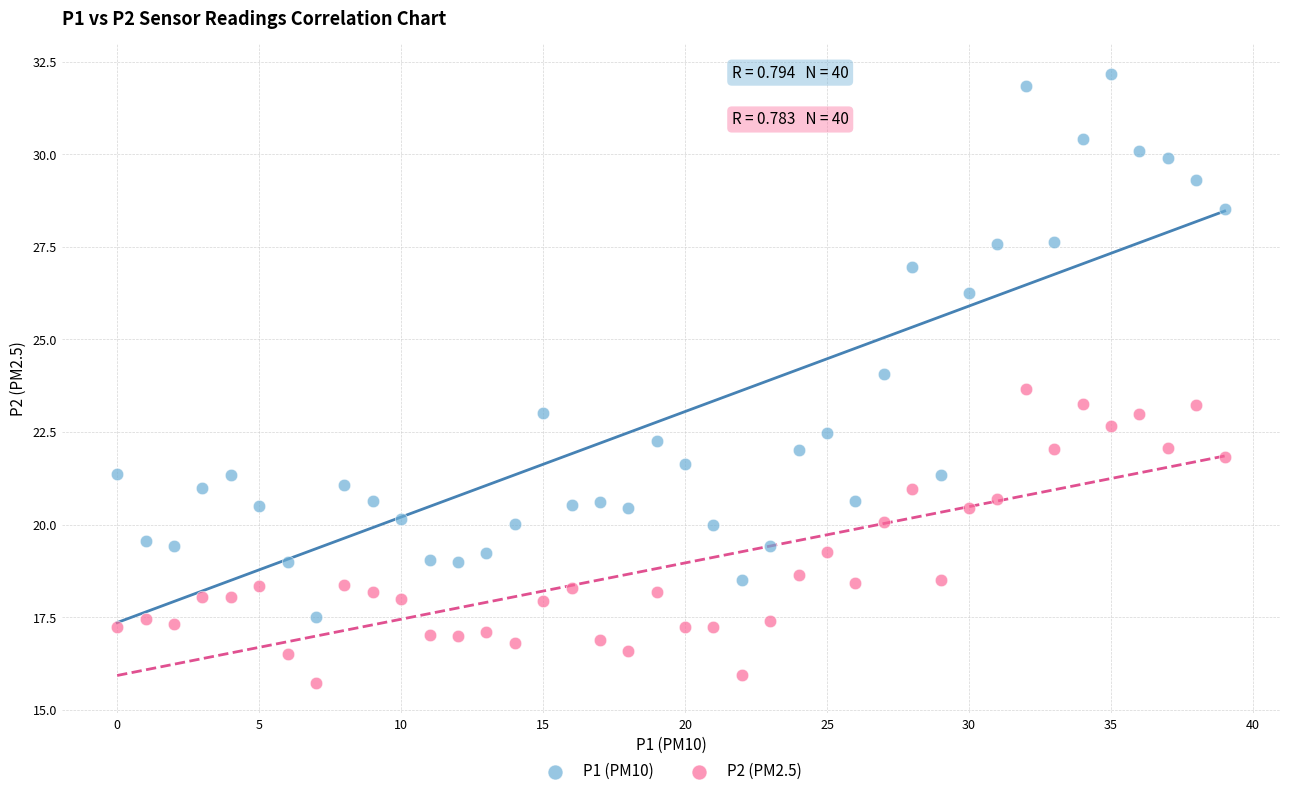

Which series contains the lowest Y value?

P2 (PM2.5)